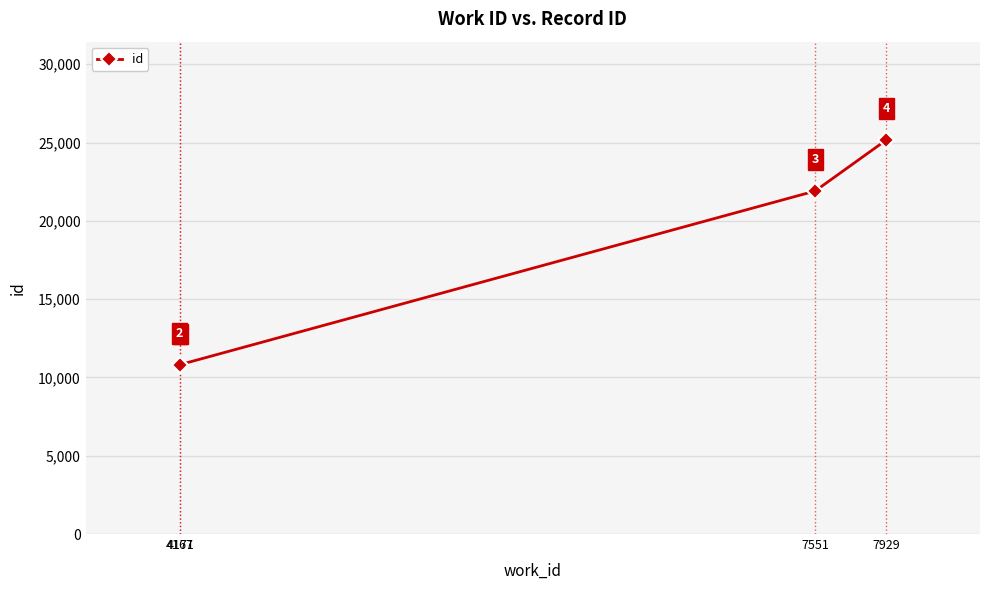

Rank the categories by value from lowest to highest.

4171, 4167, 7551, 7929